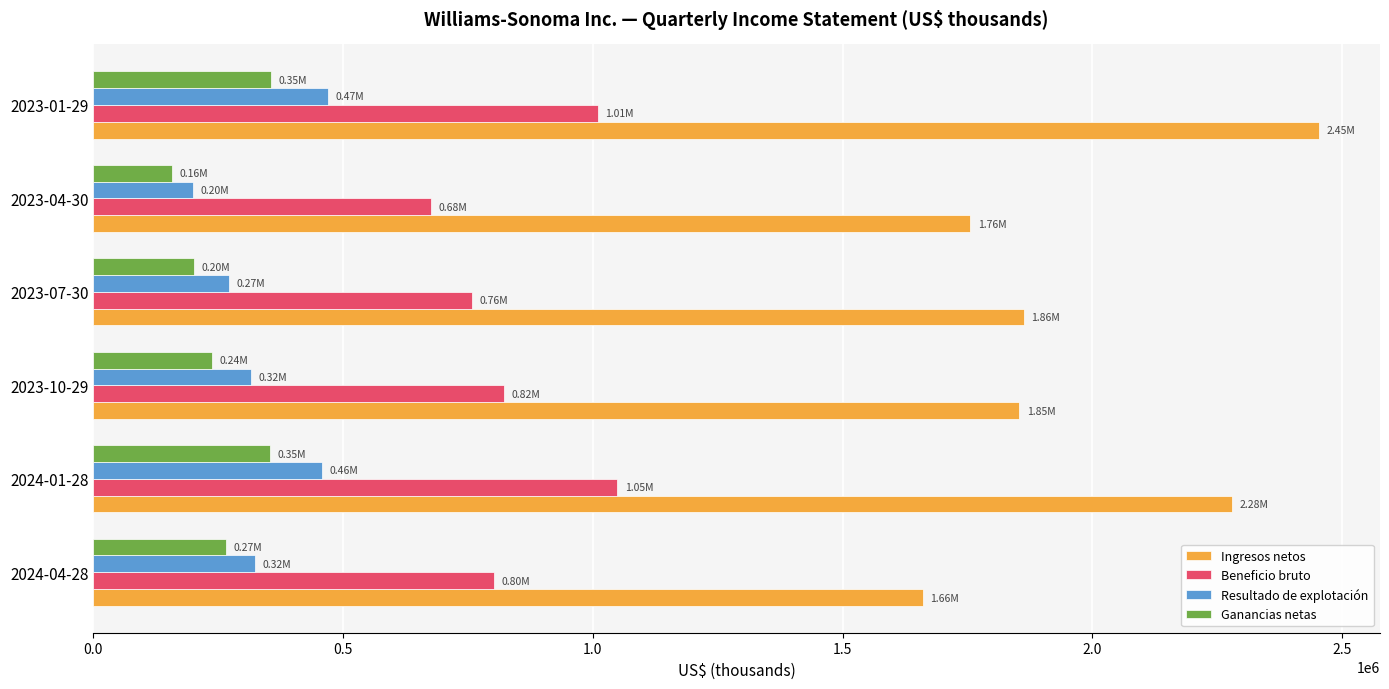

What is the difference between the maximum and minimum values in the Ingresos netos series?

792731